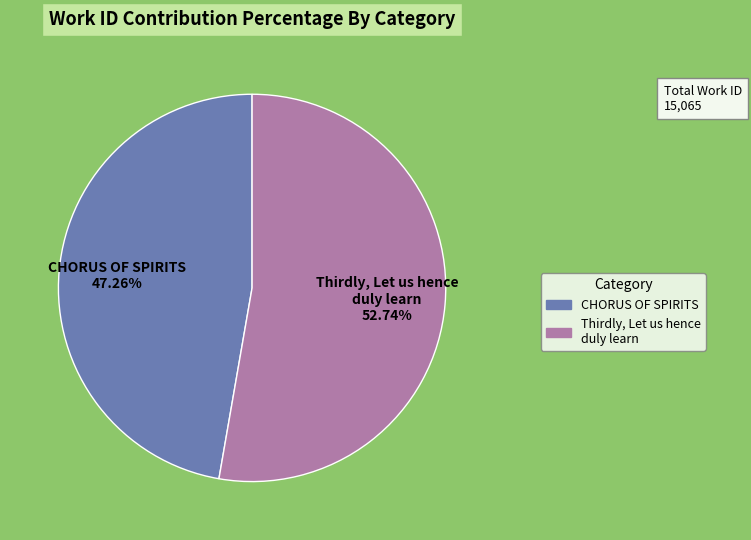

What is the majority slice?

Thirdly, Let us hence duly learn